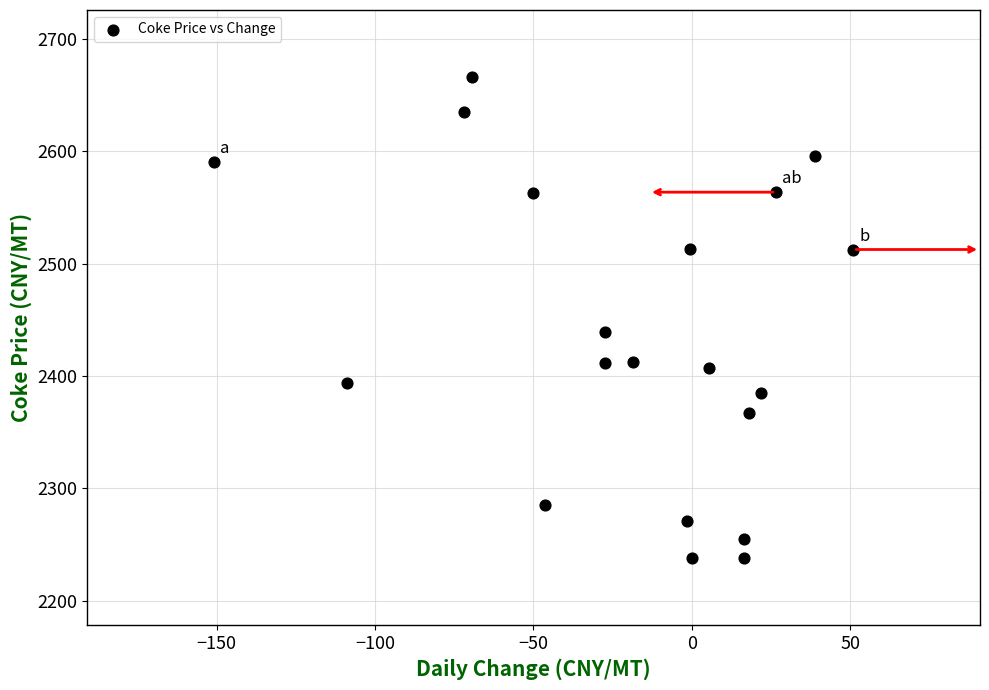

What is the range of Y values (max minus min)?

427.0